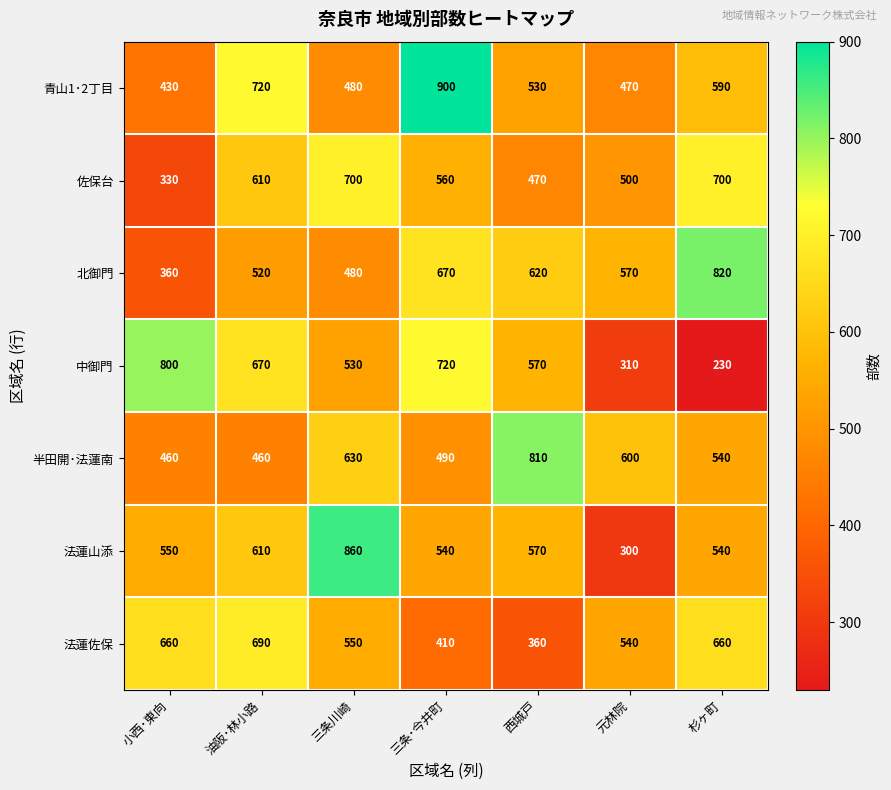

What is the average value of the 法蓮佐保 series?

553